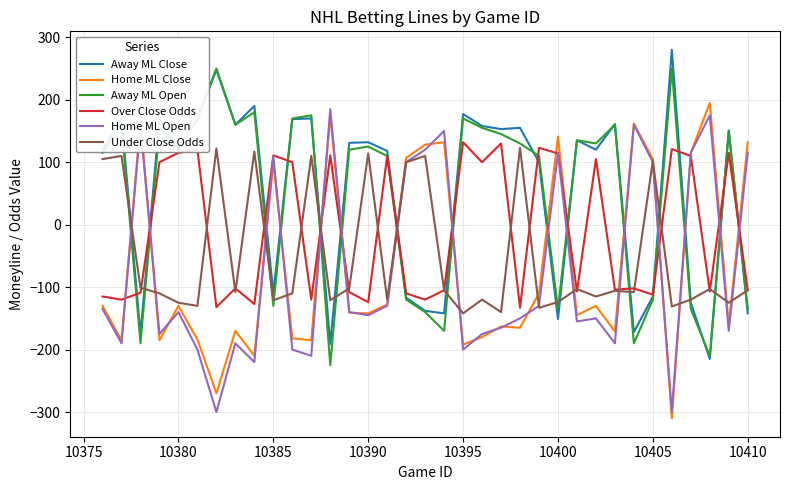

True or false: Under Close Odds and Away ML Open cross at least once.

True